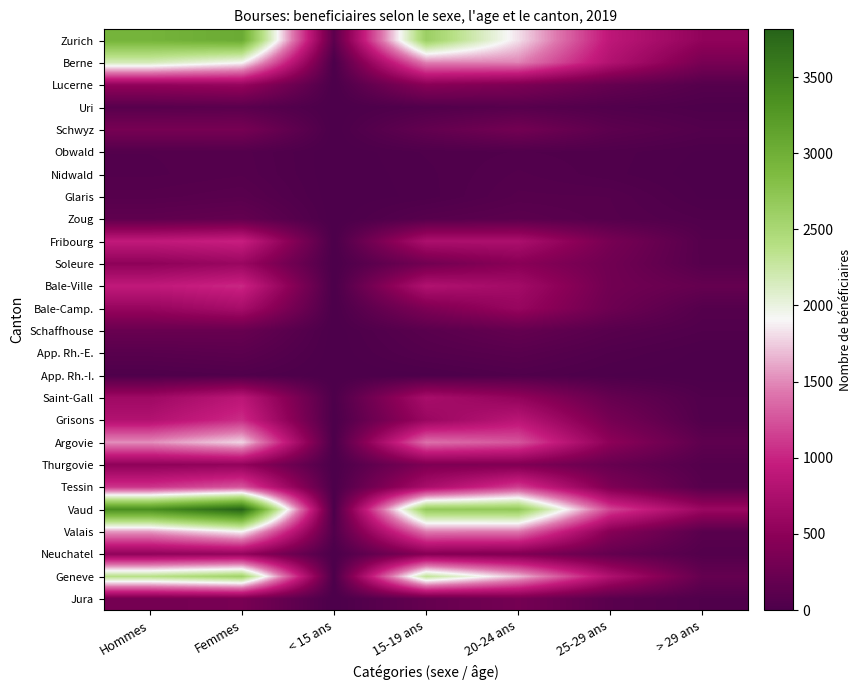

Reading right to left, transcribe all the data shown in this chart.

Zurich: > 29 ans=533	25-29 ans=895	20-24 ans=1821	15-19 ans=2619	< 15 ans=126	Femmes=3047	Hommes=2947
Berne: > 29 ans=341	25-29 ans=796	20-24 ans=1479	15-19 ans=1475	< 15 ans=1	Femmes=1925	Hommes=2167
Lucerne: > 29 ans=77	25-29 ans=193	20-24 ans=378	15-19 ans=468	< 15 ans=0	Femmes=578	Hommes=538
Uri: > 29 ans=20	25-29 ans=49	20-24 ans=91	15-19 ans=50	< 15 ans=0	Femmes=114	Hommes=96
Schwyz: > 29 ans=61	25-29 ans=128	20-24 ans=300	15-19 ans=177	< 15 ans=0	Femmes=332	Hommes=334
Obwald: > 29 ans=12	25-29 ans=37	20-24 ans=46	15-19 ans=32	< 15 ans=0	Femmes=67	Hommes=60
Nidwald: > 29 ans=5	25-29 ans=35	20-24 ans=63	15-19 ans=25	< 15 ans=0	Femmes=72	Hommes=56
Glaris: > 29 ans=11	25-29 ans=74	20-24 ans=79	15-19 ans=21	< 15 ans=0	Femmes=103	Hommes=82
Zoug: > 29 ans=43	25-29 ans=79	20-24 ans=120	15-19 ans=88	< 15 ans=0	Femmes=182	Hommes=148
Fribourg: > 29 ans=77	25-29 ans=332	20-24 ans=752	15-19 ans=754	< 15 ans=1	Femmes=987	Hommes=929
Soleure: > 29 ans=82	25-29 ans=279	20-24 ans=468	15-19 ans=293	< 15 ans=0	Femmes=606	Hommes=516
Bale-Ville: > 29 ans=188	25-29 ans=284	20-24 ans=678	15-19 ans=795	< 15 ans=0	Femmes=1024	Hommes=921
Bale-Camp.: > 29 ans=73	25-29 ans=252	20-24 ans=589	15-19 ans=385	< 15 ans=0	Femmes=715	Hommes=584
Schaffhouse: > 29 ans=45	25-29 ans=94	20-24 ans=185	15-19 ans=105	< 15 ans=1	Femmes=211	Hommes=219
App. Rh.-E.: > 29 ans=10	25-29 ans=43	20-24 ans=102	15-19 ans=68	< 15 ans=1	Femmes=123	Hommes=101
App. Rh.-I.: > 29 ans=2	25-29 ans=13	20-24 ans=43	15-19 ans=9	< 15 ans=0	Femmes=43	Hommes=24
Saint-Gall: > 29 ans=45	25-29 ans=198	20-24 ans=547	15-19 ans=721	< 15 ans=15	Femmes=881	Hommes=645
Grisons: > 29 ans=51	25-29 ans=323	20-24 ans=870	15-19 ans=606	< 15 ans=1	Femmes=1048	Hommes=803
Argovie: > 29 ans=143	25-29 ans=496	20-24 ans=1259	15-19 ans=1400	< 15 ans=1	Femmes=1781	Hommes=1518
Thurgovie: > 29 ans=68	25-29 ans=207	20-24 ans=401	15-19 ans=387	< 15 ans=0	Femmes=548	Hommes=515
Tessin: > 29 ans=94	25-29 ans=384	20-24 ans=1145	15-19 ans=726	< 15 ans=4	Femmes=1261	Hommes=1092
Vaud: > 29 ans=614	25-29 ans=1172	20-24 ans=2703	15-19 ans=2682	< 15 ans=3	Femmes=3813	Hommes=3361
Valais: > 29 ans=104	25-29 ans=446	20-24 ans=1431	15-19 ans=1438	< 15 ans=51	Femmes=1906	Hommes=1564
Neuchatel: > 29 ans=62	25-29 ans=184	20-24 ans=402	15-19 ans=443	< 15 ans=0	Femmes=562	Hommes=529
Geneve: > 29 ans=187	25-29 ans=777	20-24 ans=1683	15-19 ans=2303	< 15 ans=2	Femmes=2573	Hommes=2379
Jura: > 29 ans=42	25-29 ans=106	20-24 ans=318	15-19 ans=195	< 15 ans=0	Femmes=348	Hommes=313